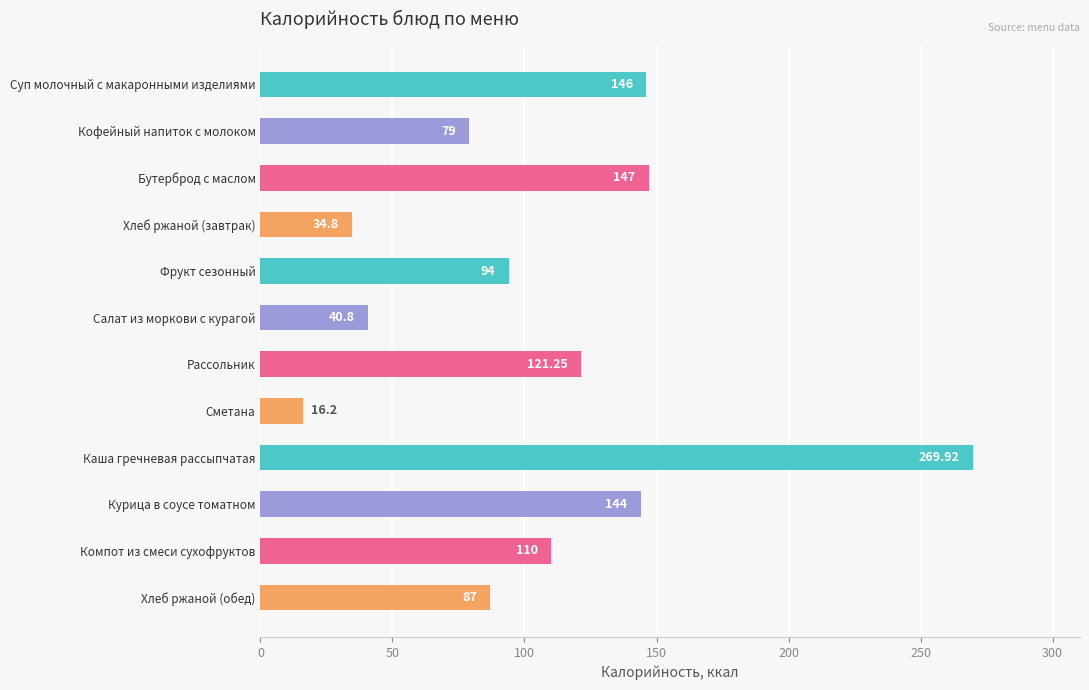

What is the sum of all values?

1290.0